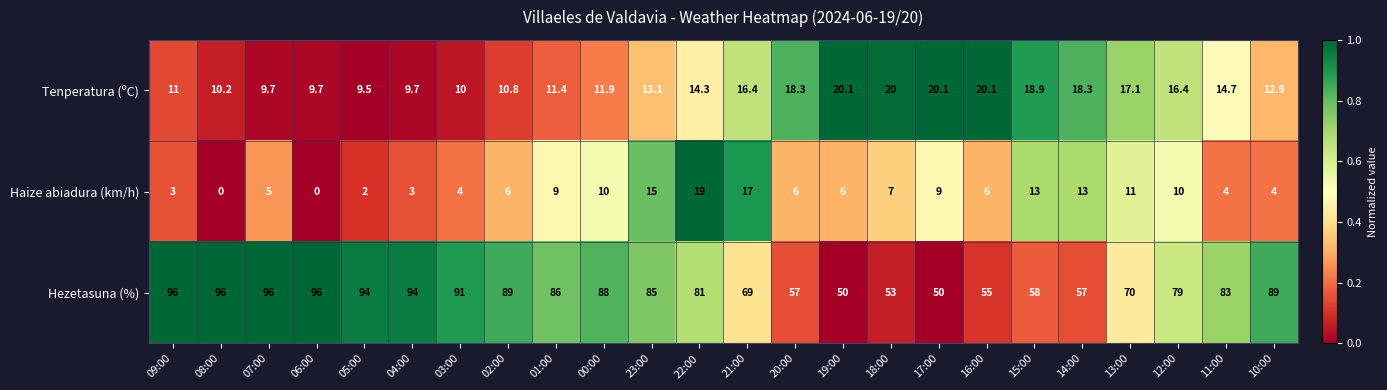

Where does the Tenperatura (ºC) series first go above 14?

22:00